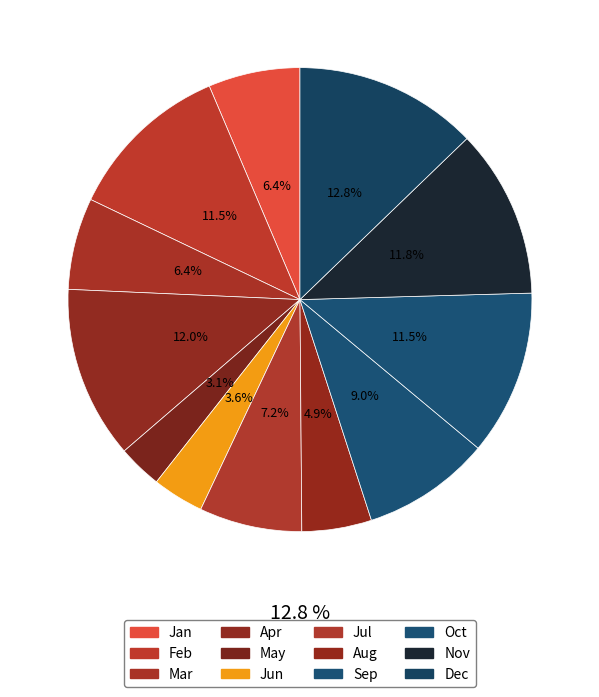

What percentage is the Mar slice, to the nearest percent?

6%